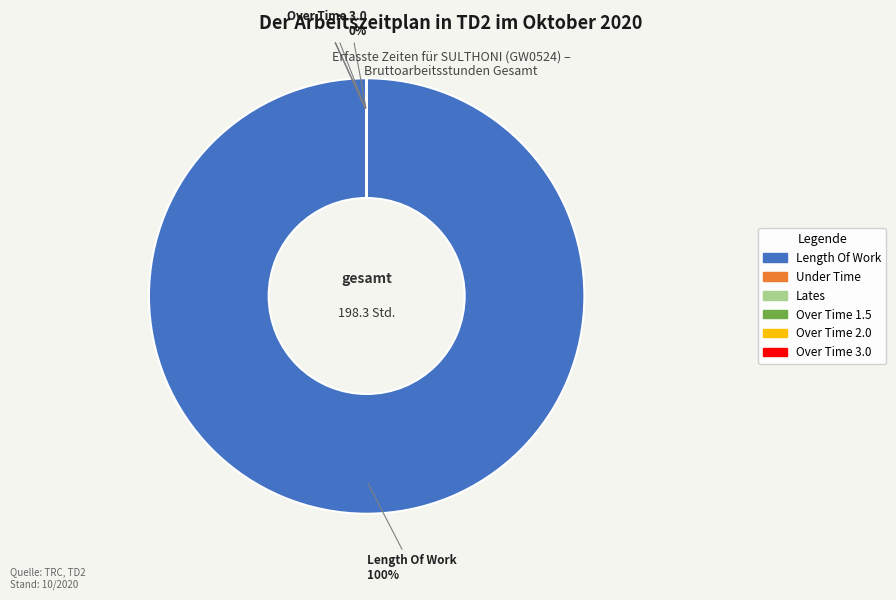

True or false: Length Of Work accounts for 100% of the total.

True